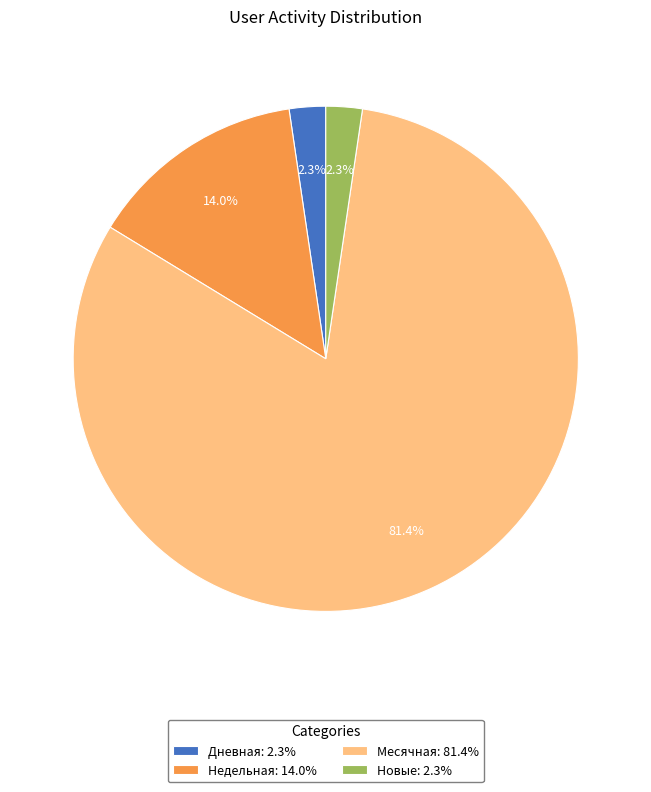

Does Месячная: 81.4% account for over 50% of the chart?

Yes